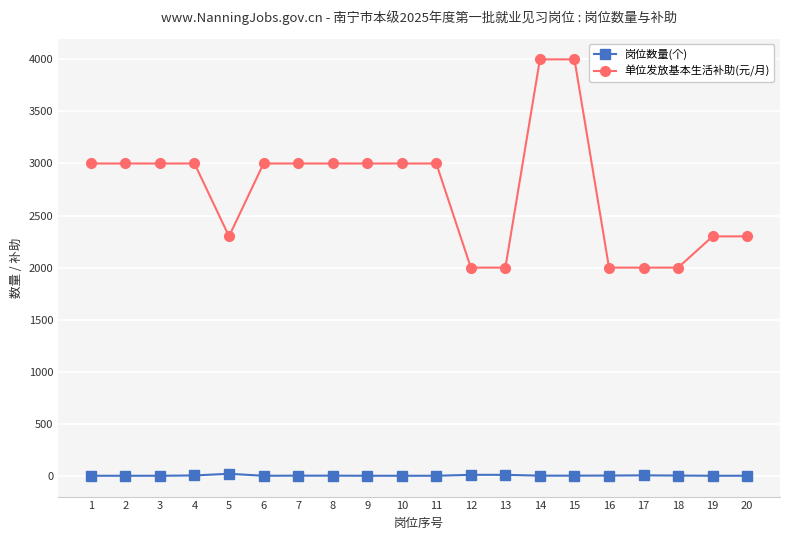

Is the value of 岗位数量(个) at 18 greater than the value of 单位发放基本生活补助(元/月) at 16?

No